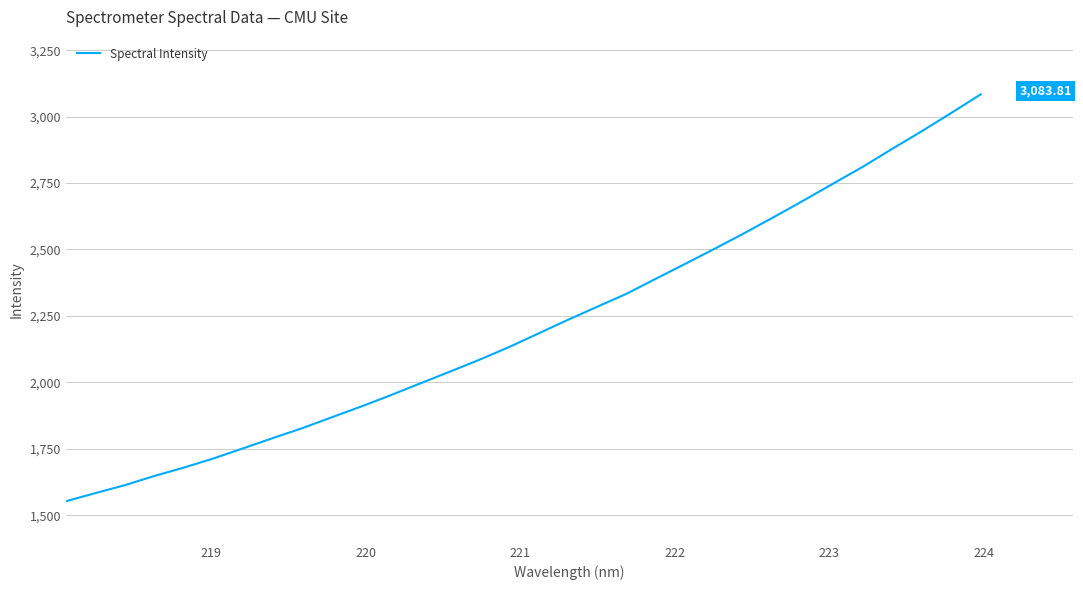

Count the number of data series in this chart.

1